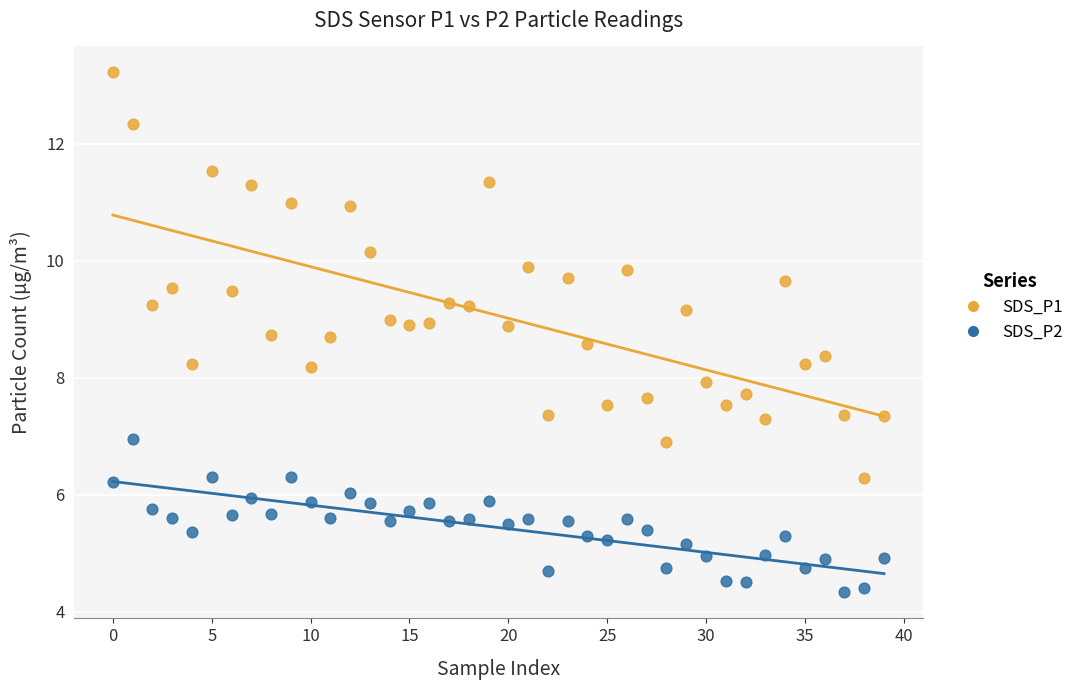

Which series contains the lowest Y value?

SDS_P2